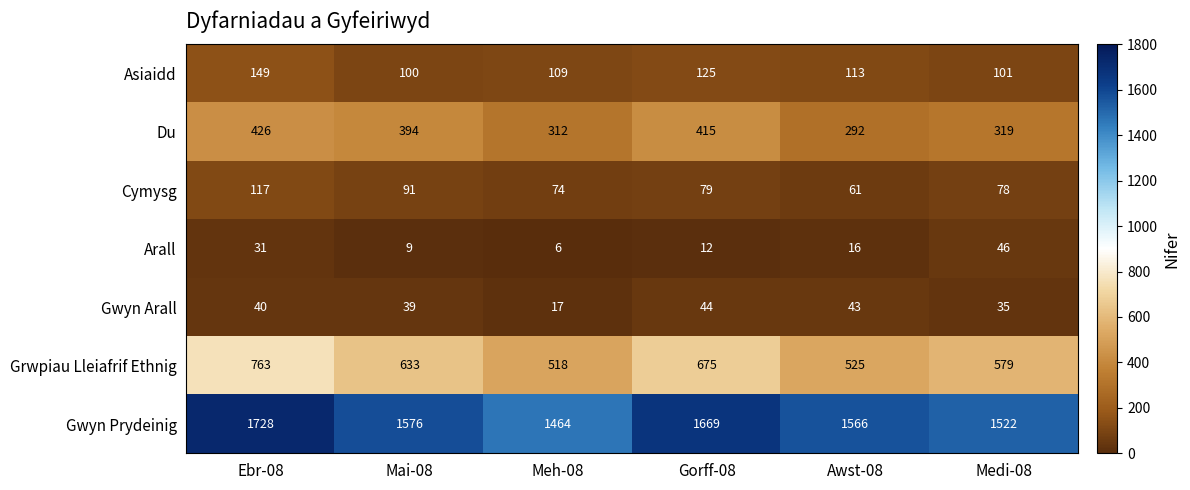

Which series has the largest total across all categories?

Gwyn Prydeinig